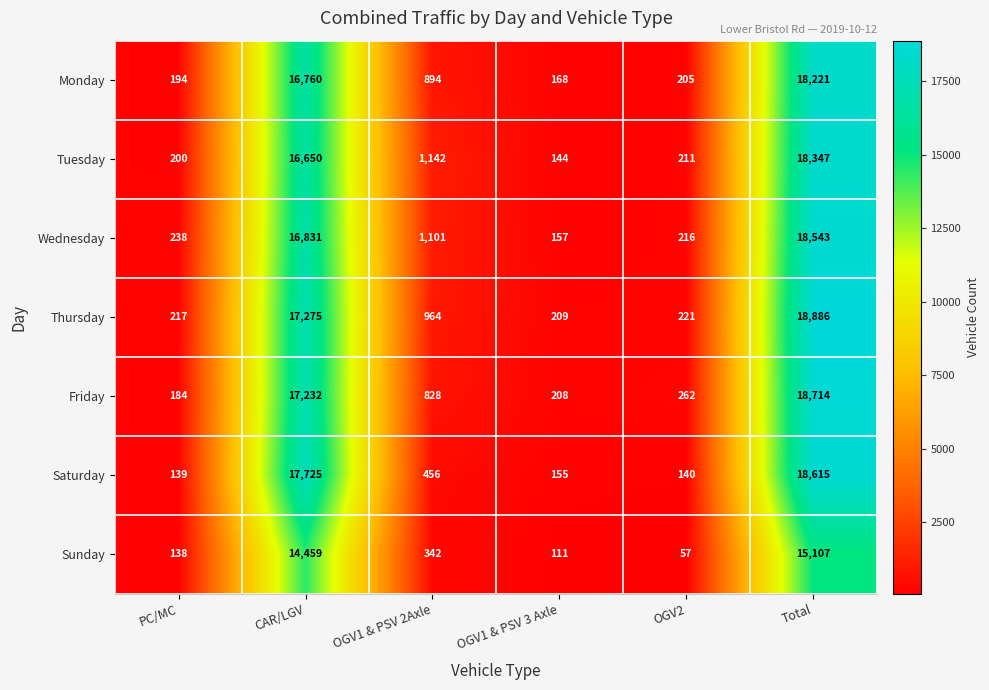

Which series has the largest range (max minus min)?

Thursday